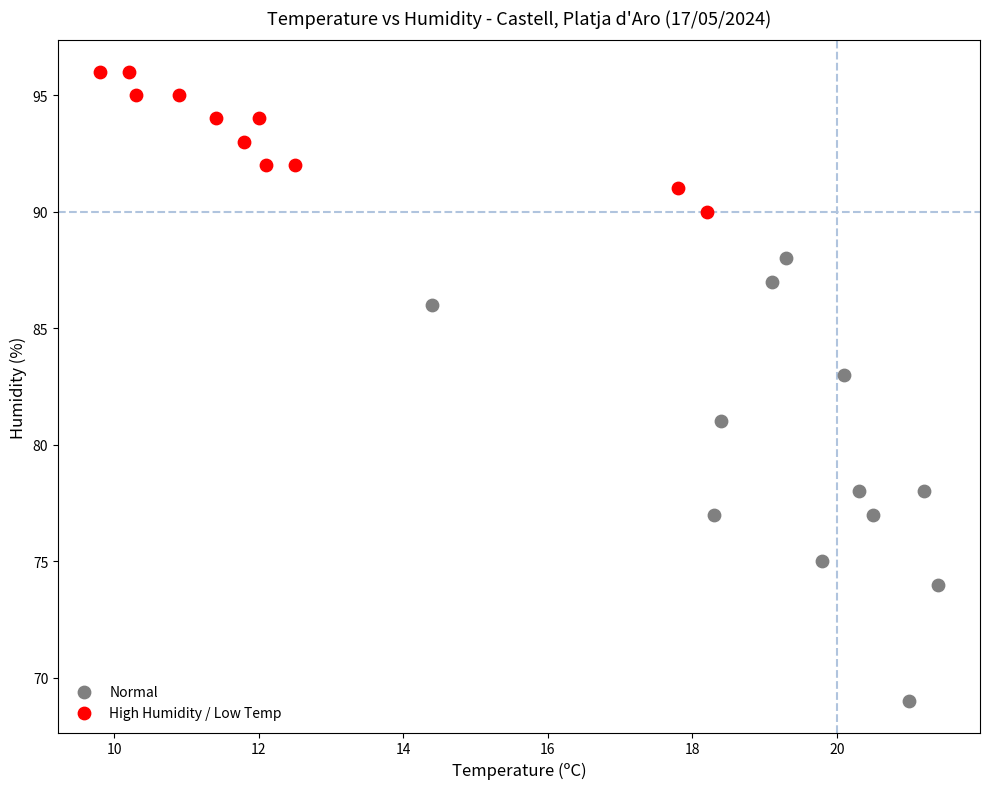

Which series reaches the minimum Y coordinate?

Normal